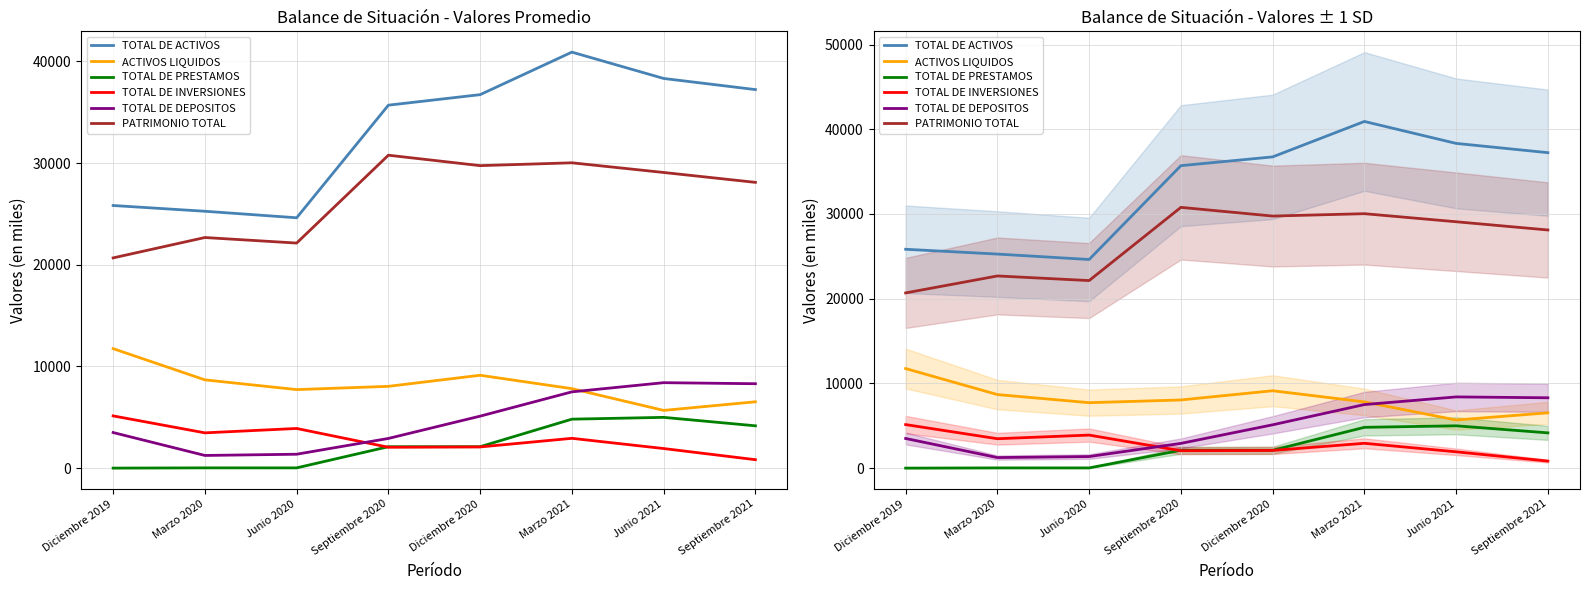

What is the label of the 1st point from the left?

Diciembre 2019